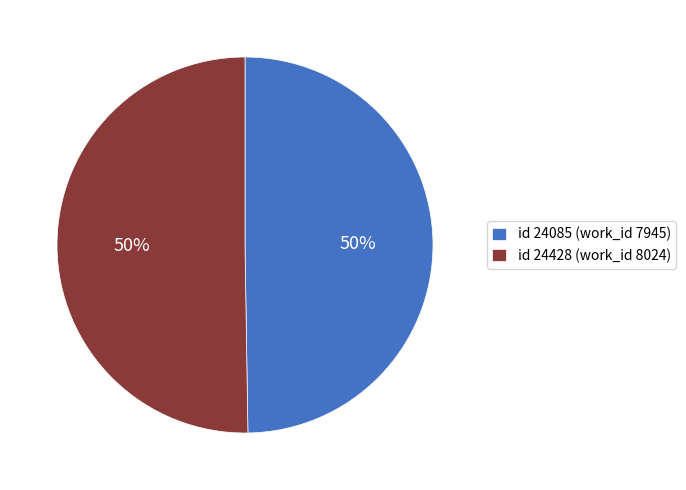

Do id 24085 (work_id 7945) and id 24428 (work_id 8024) together represent more than half of the pie?

Yes